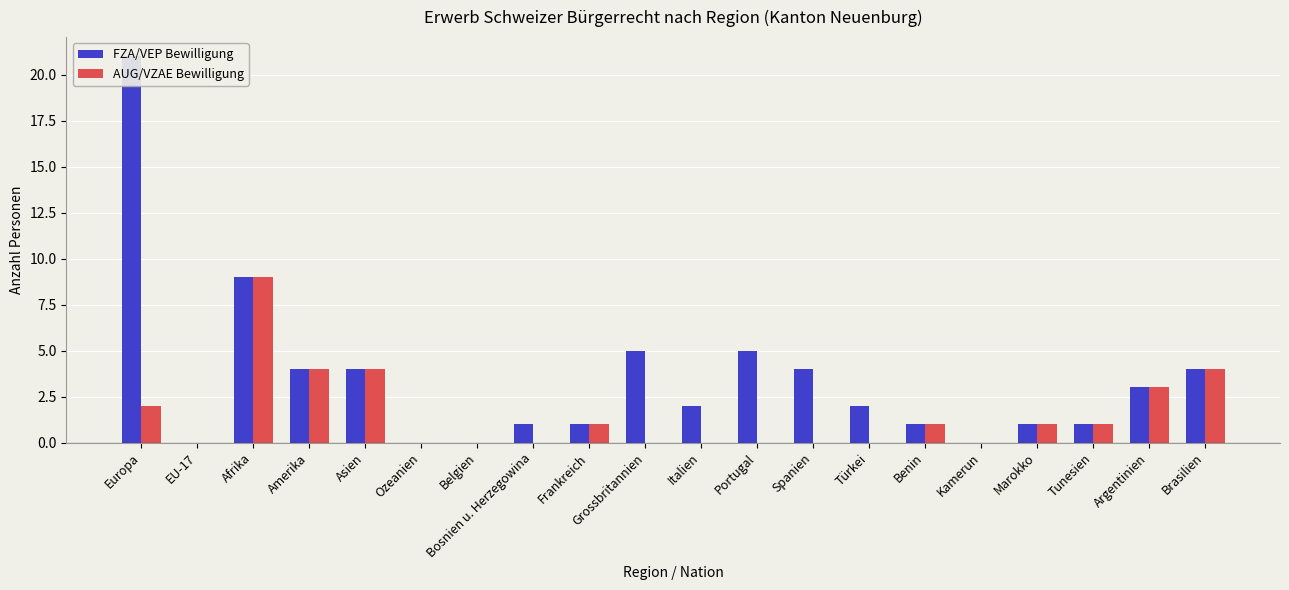

Where does the AUG/VZAE Bewilligung series first go above 1?

Europa